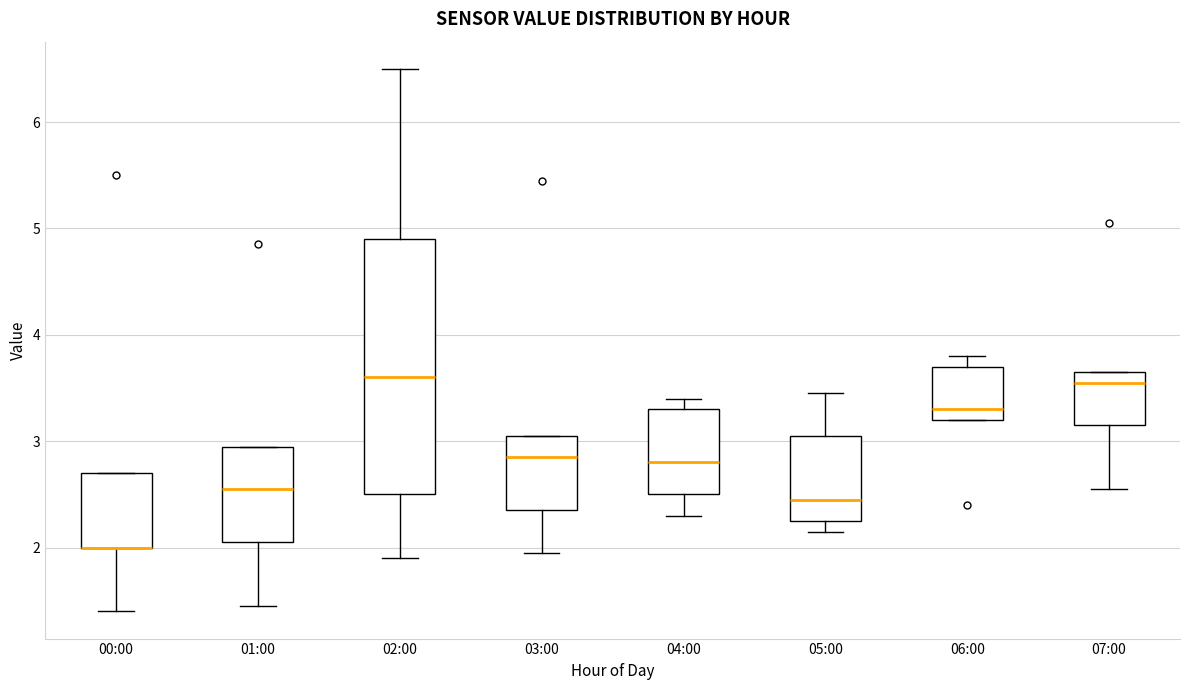

Where is the lower edge of the box for 02:00 on the y-axis? The values are not printed on the chart, so give them approximately, as read against the axis.

2.5